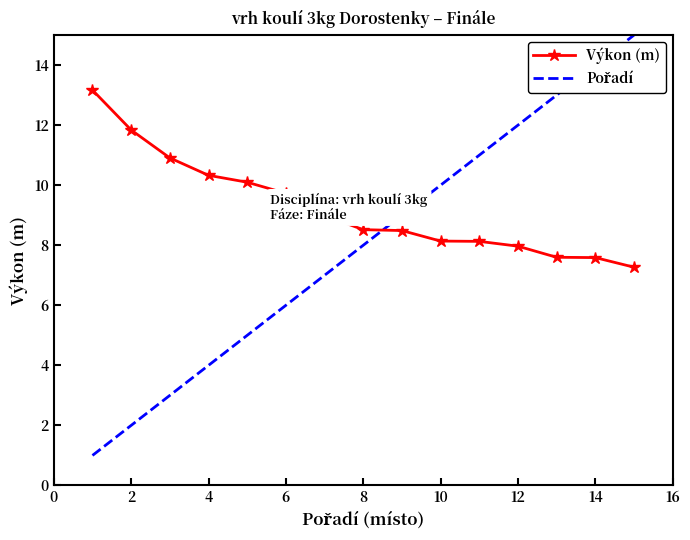

What is the difference between the maximum and minimum values in the Výkon (m) series?

5.9